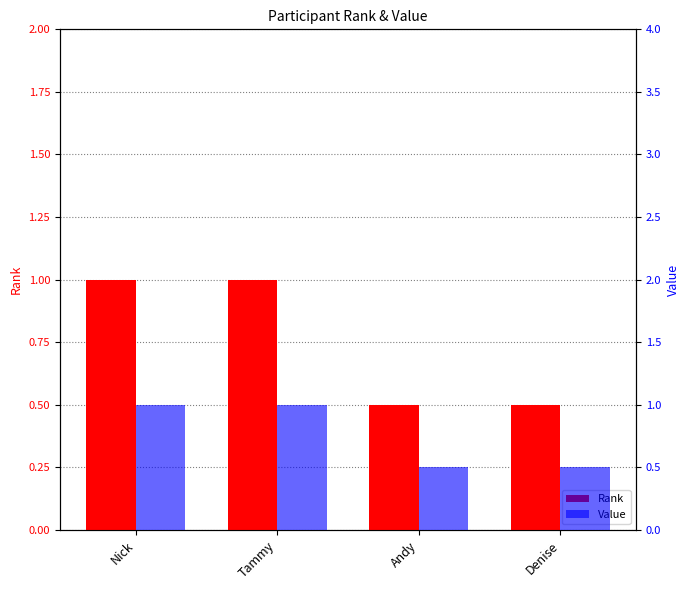

What is the value of the Value bar at the 3rd from the left?

0.5